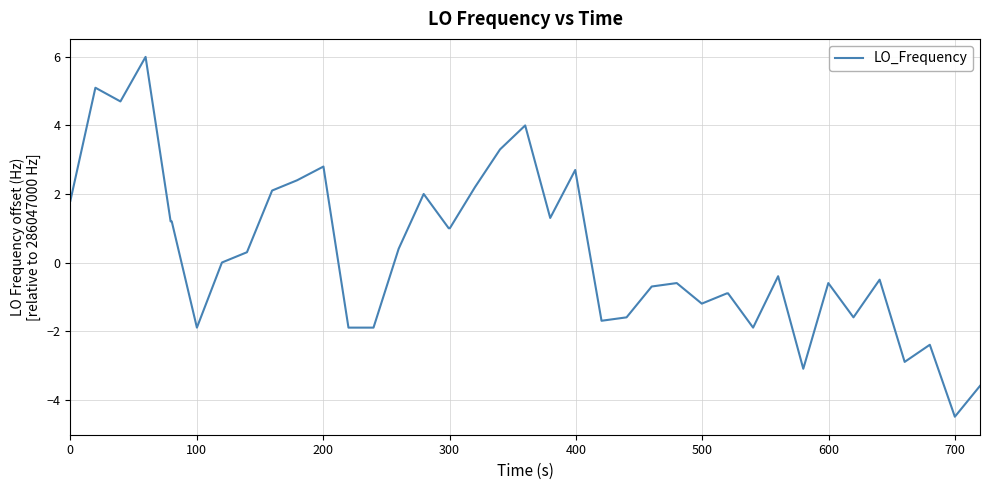

What is the average value?

0.3